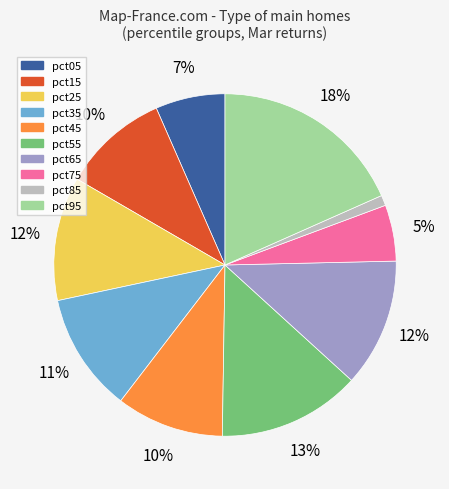

Combined, do pct75 and pct35 account for over 50%?

No